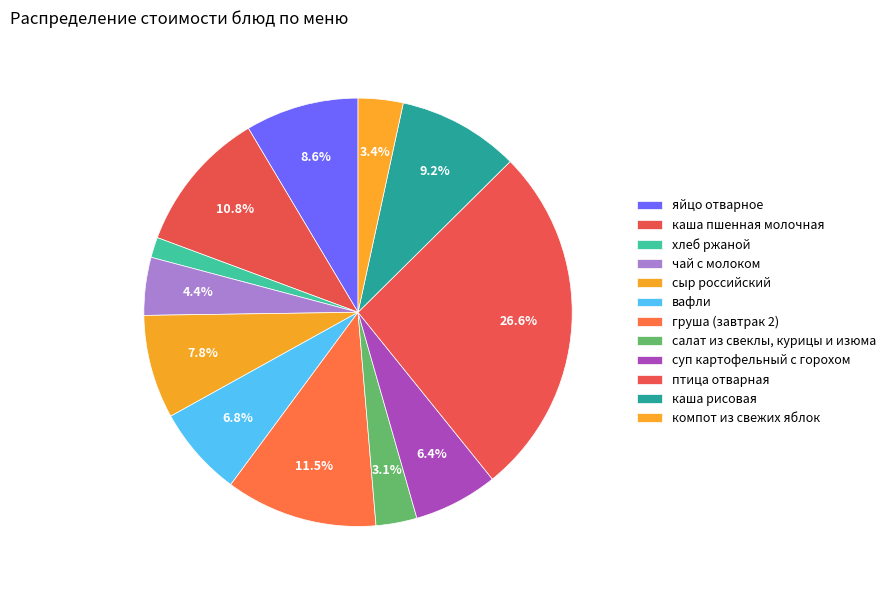

To the nearest percent, what is the difference between the largest and smallest slice percentages?

25%